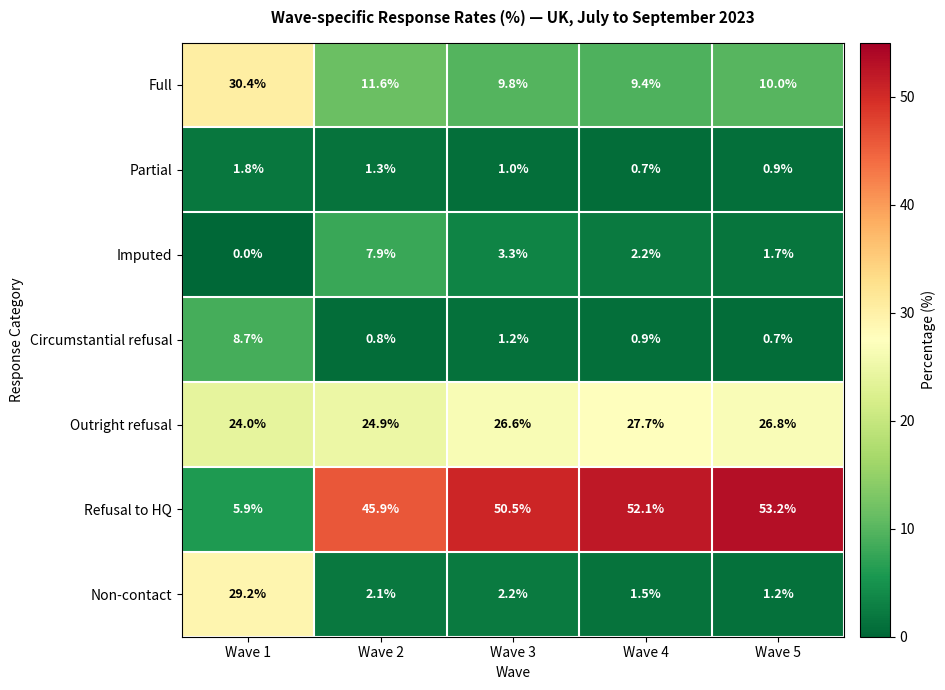

Where does the Full series first go above 10?

Wave 1